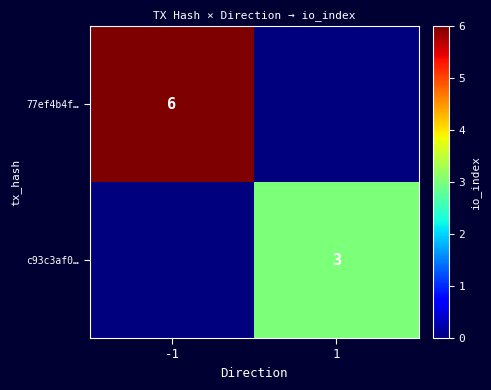

The value of 77ef4b4f… at -1 is 6. True or false?

True